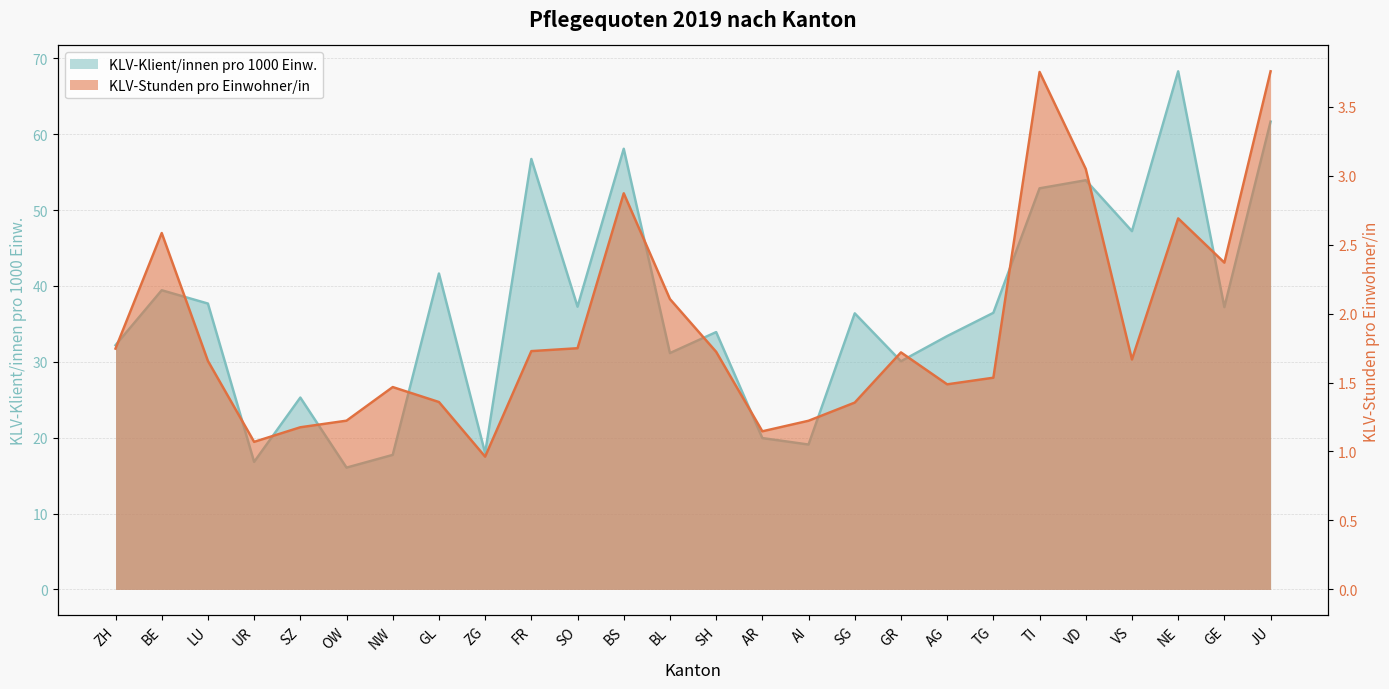

Is it true that KLV-Stunden pro Einwohner/in equals 1.0 at SH?

False